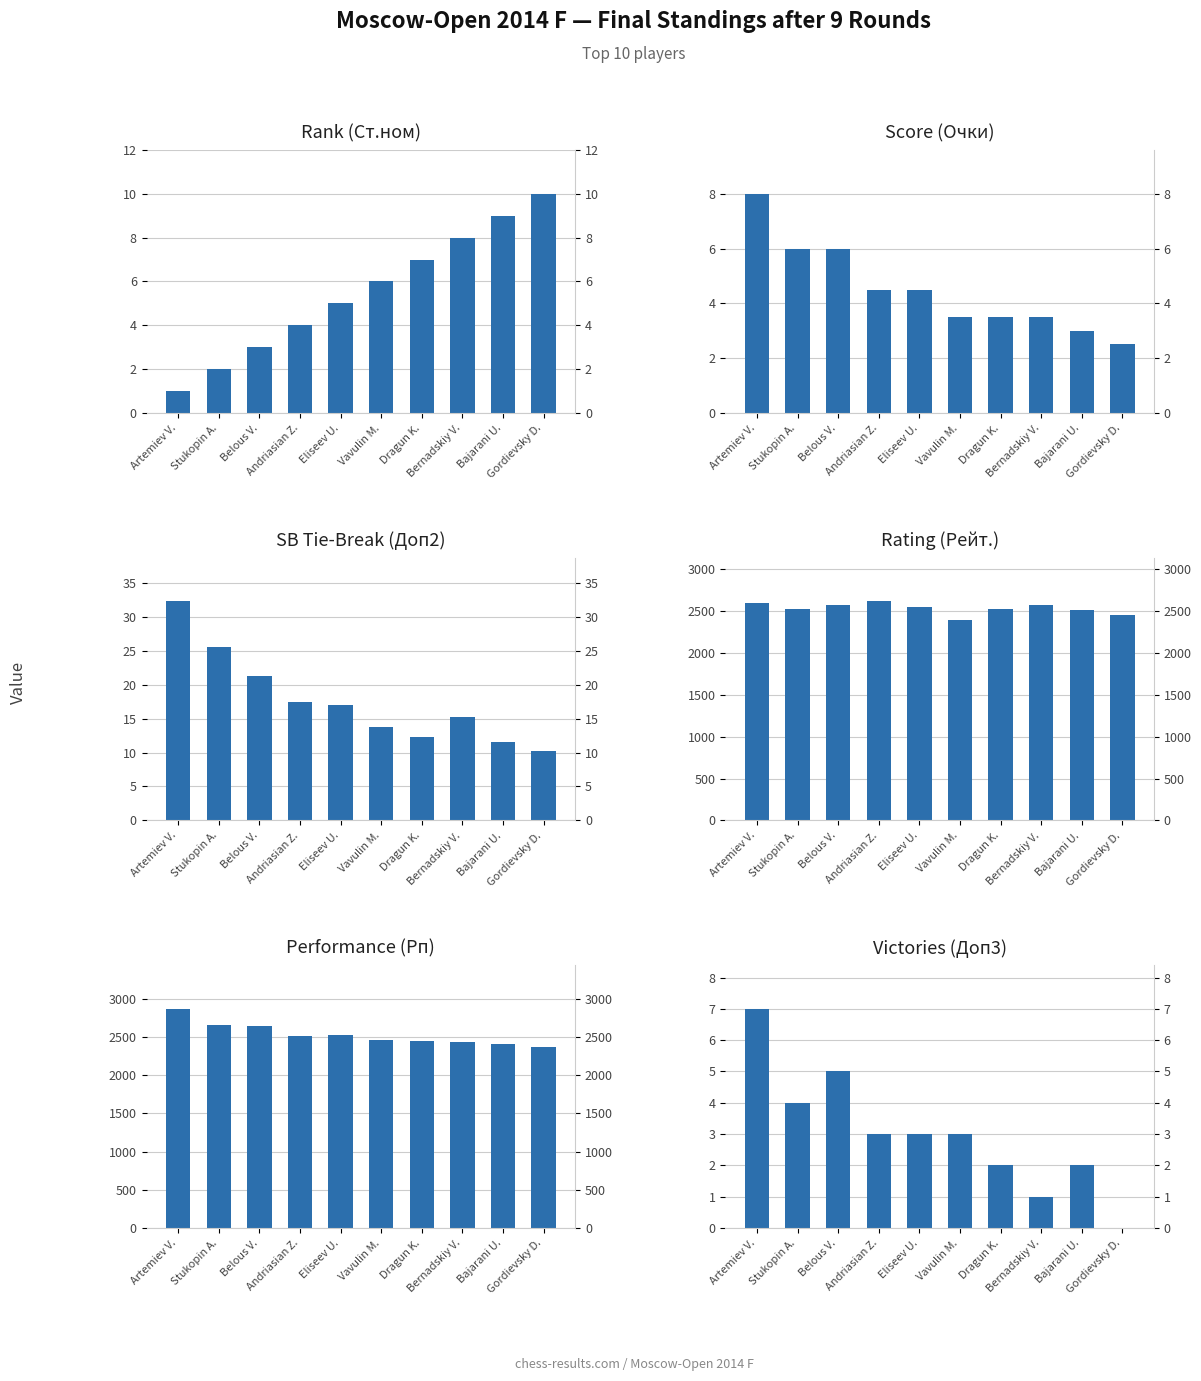

What is the difference between the highest and lowest values at Bernadskiy V.?

2564.0